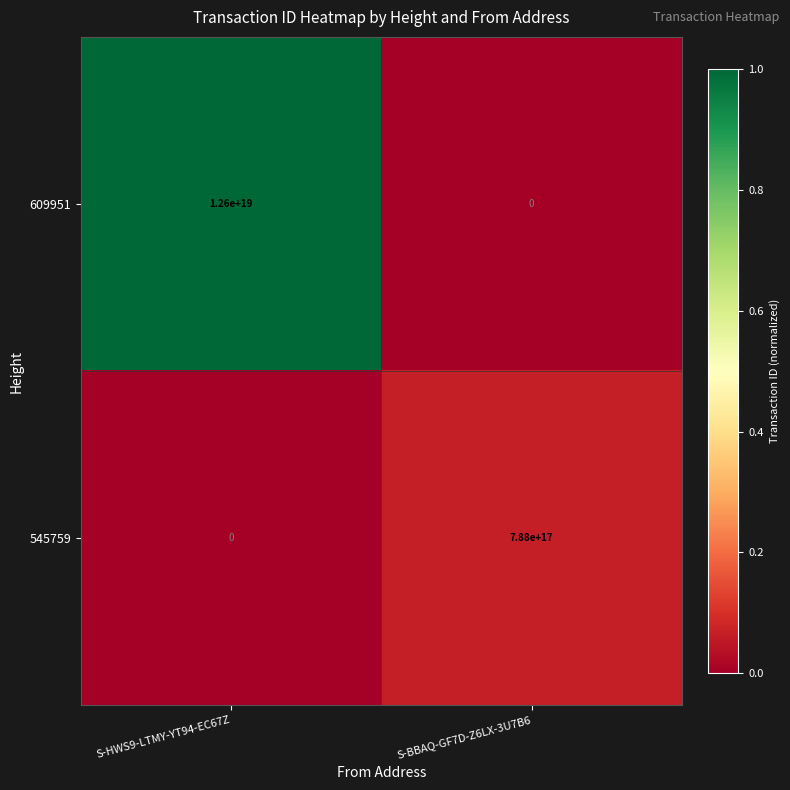

Rank the series by their average value, from highest to lowest.

609951, 545759